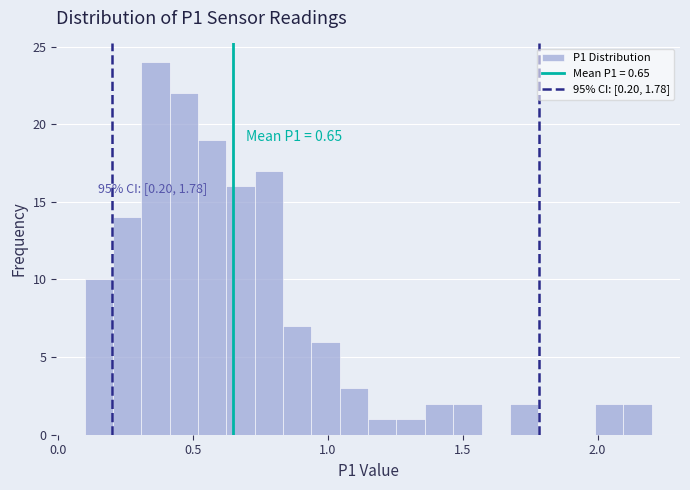

Around what value on the x-axis is the tallest bar? Give the approximate position of its centre, as read against the axis.

0.35